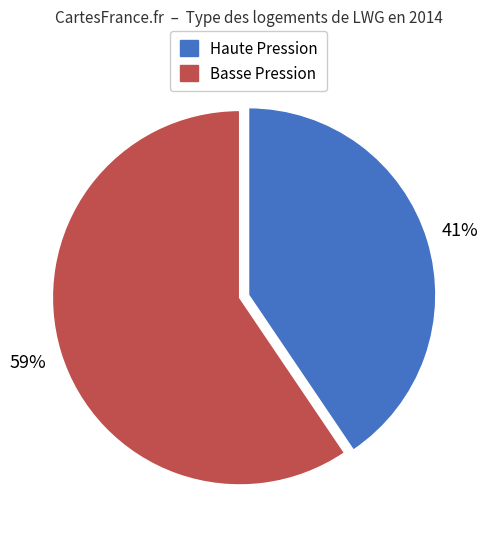

To the nearest percent, what is the average slice percentage?

50%